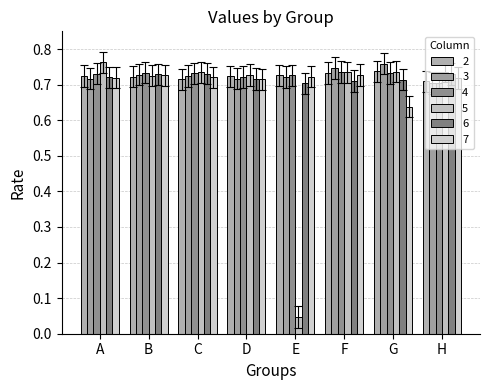

List the series in order of their peak value, highest first.

5, 3, 2, 4, 6, 7